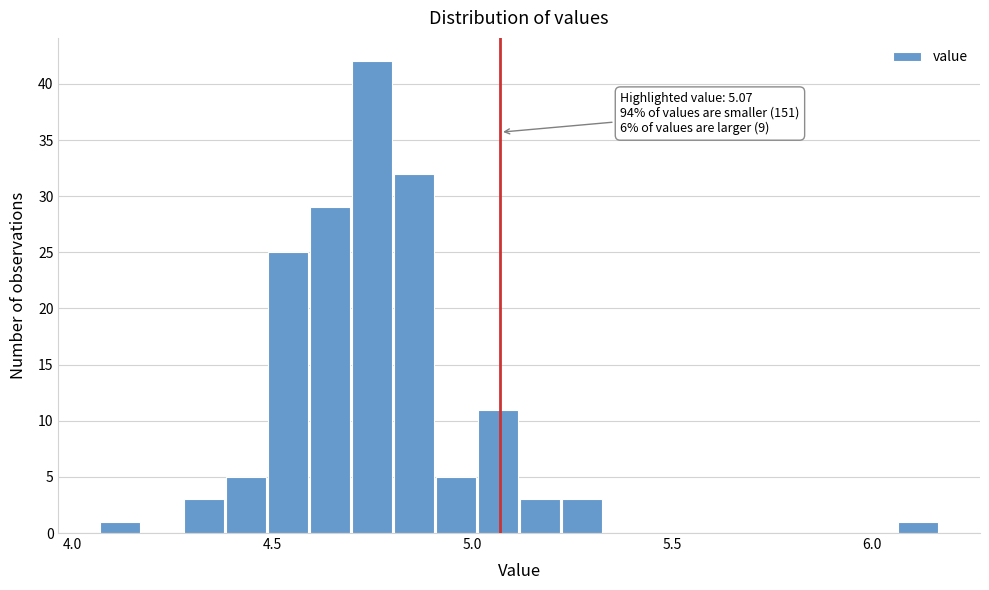

Read against the x-axis, roughly where is the centre of the tallest bar?

4.75